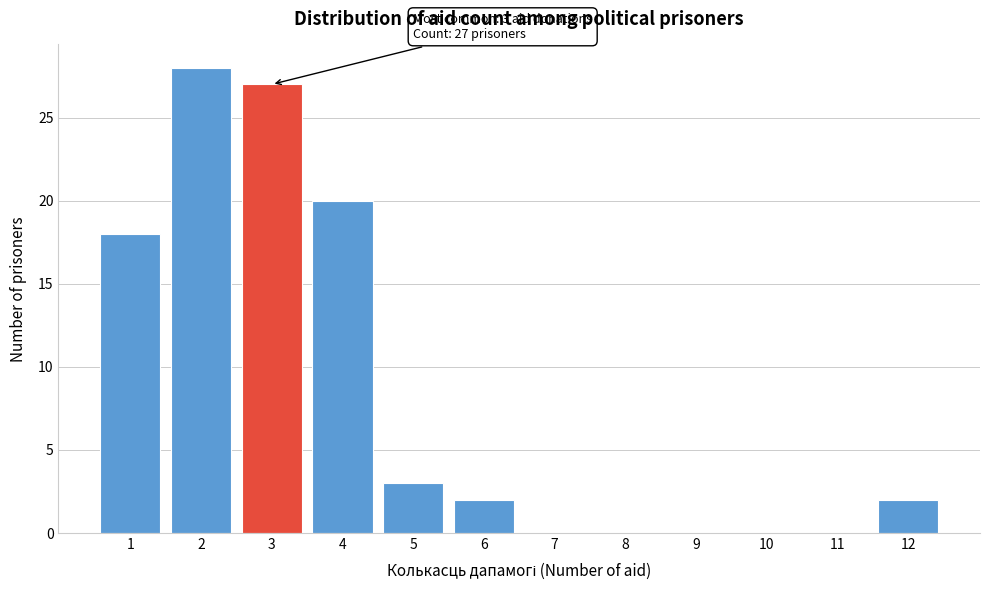

Reading left to right, what are all the values shown in this chart?

1=18	2=28	3=27	4=20	5=3	6=2	7=0	8=0	9=0	10=0	11=0	12=2